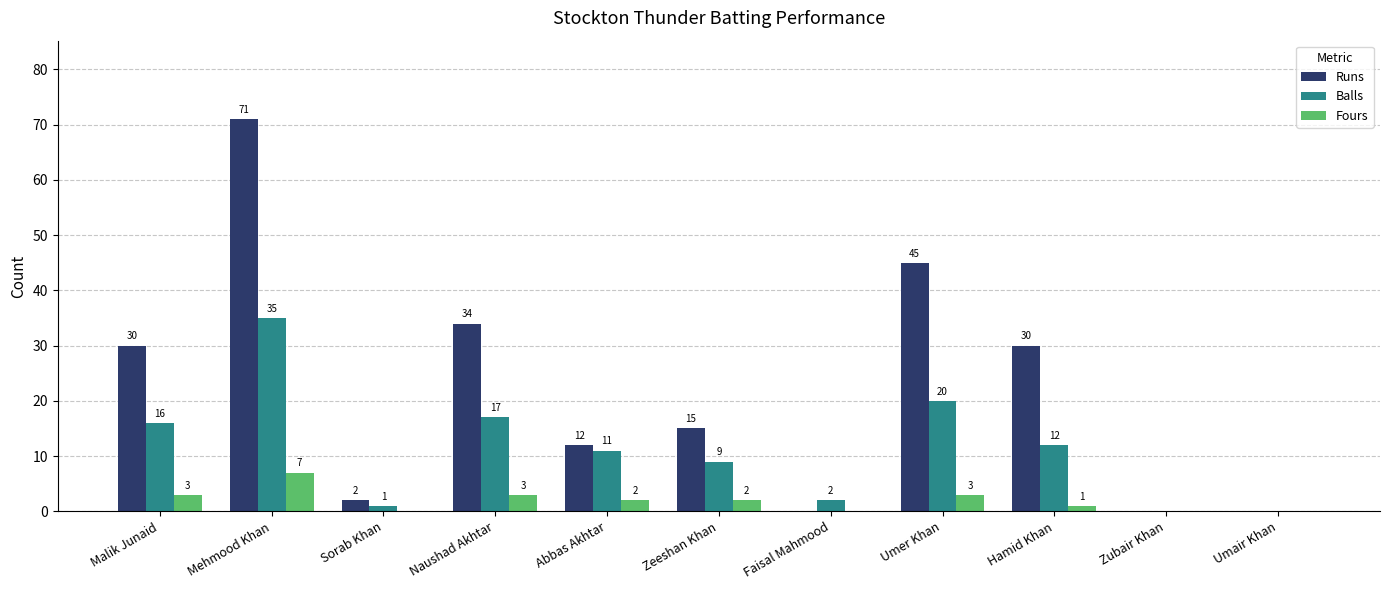

What is the sum of the Fours values at Malik Junaid and Naushad Akhtar?

6